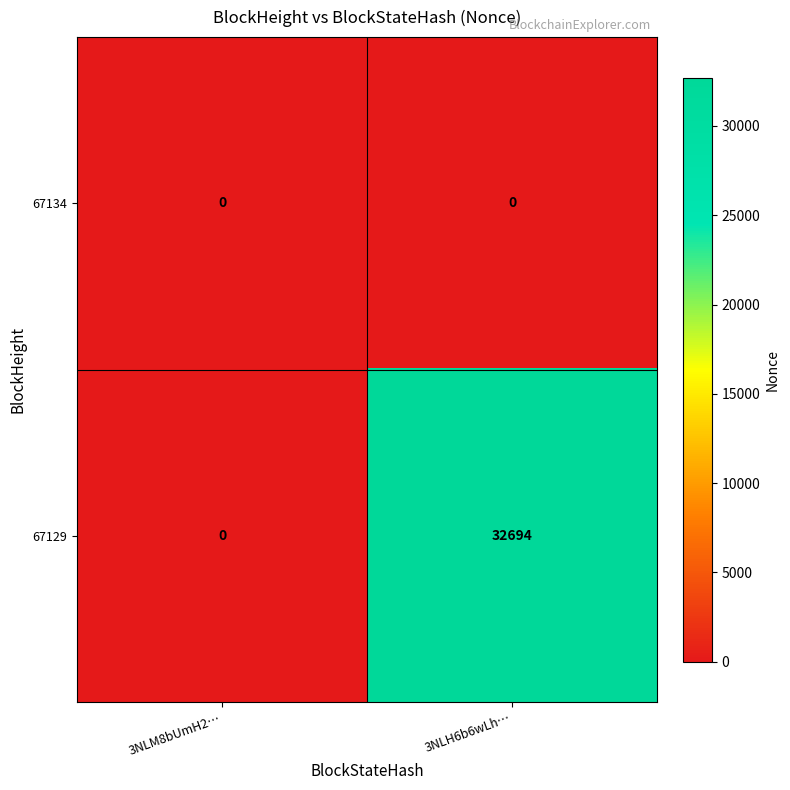

What is the total value across all series at 3NLH6b6wLh…?

32694